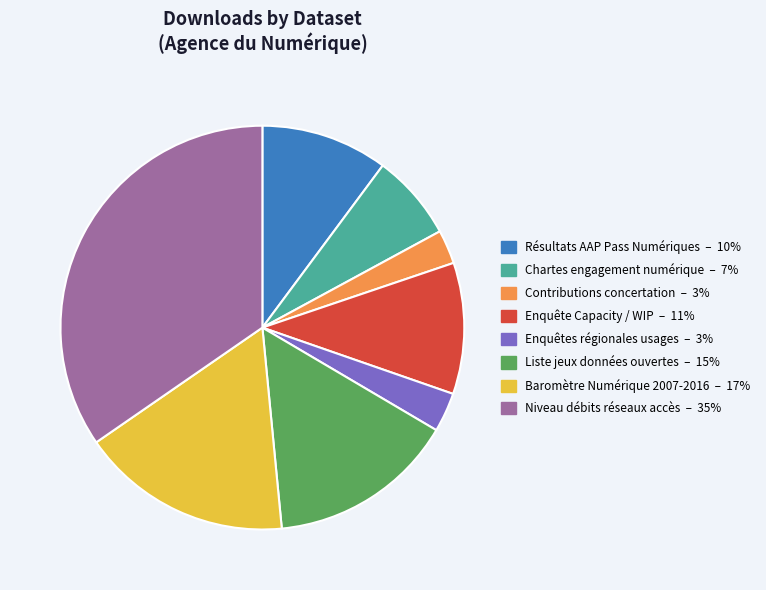

Is the sum of Niveau débits réseaux accès and Résultats AAP Pass Numériques greater than half?

No